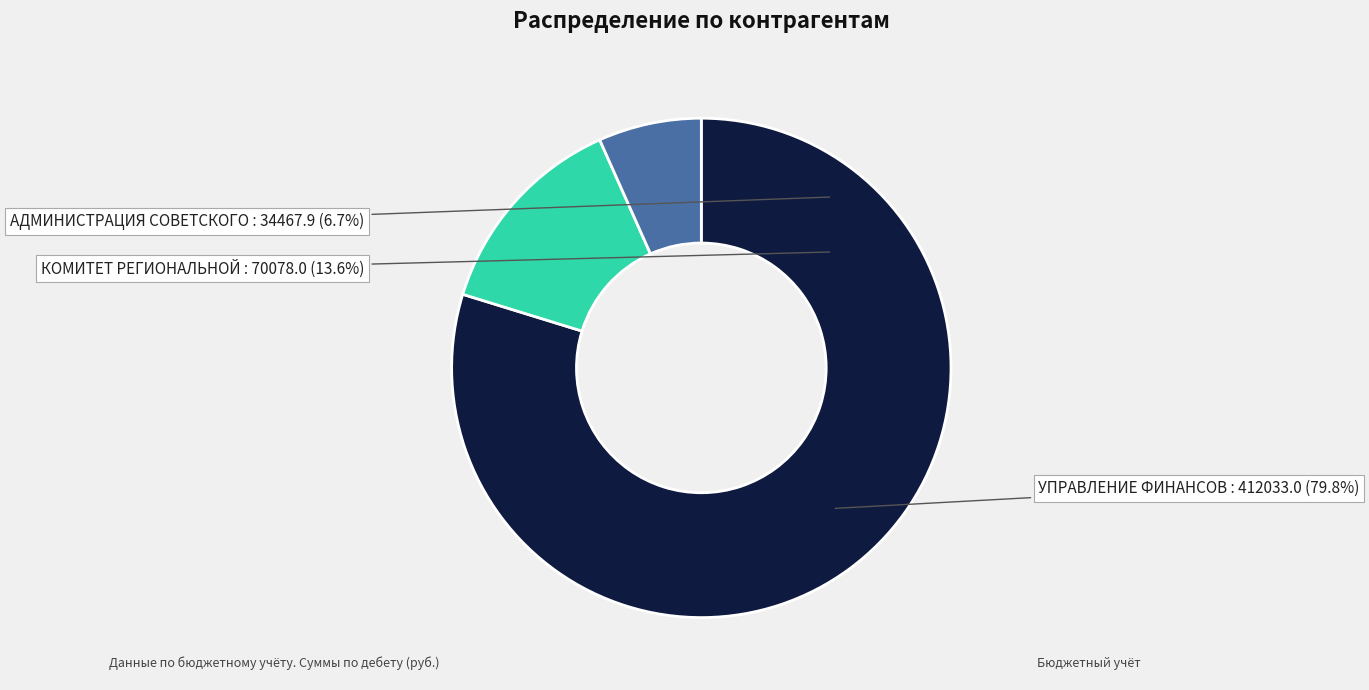

Do АДМИНИСТРАЦИЯ СОВЕТСКОГО РАЙОНА КУРСКОЙ ОБЛАСТИ and КОМИТЕТ РЕГИОНАЛЬНОЙ БЕЗОПАСНОСТИ КУРСКОЙ ОБЛАСТИ together represent more than half of the pie?

No